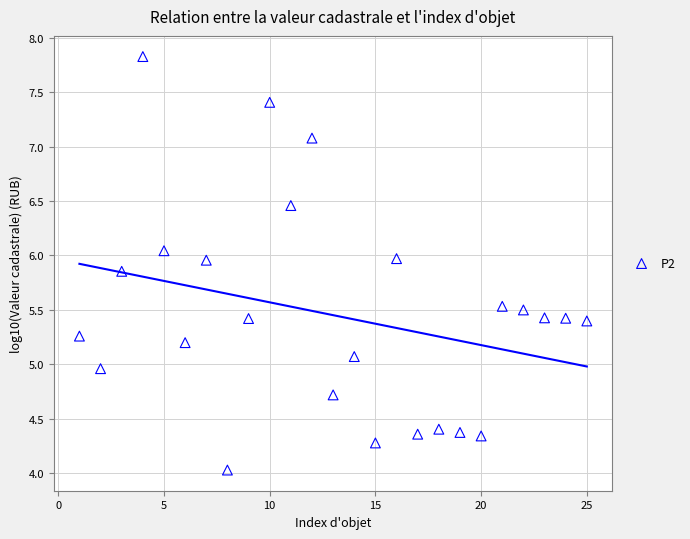

What is the range of X values (max minus min)?

24.0